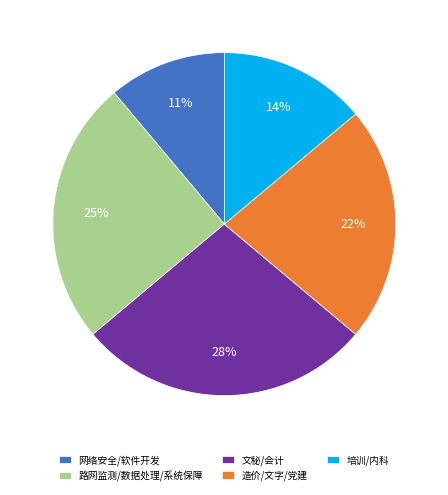

Is there any slice that represents more than half of the pie?

No